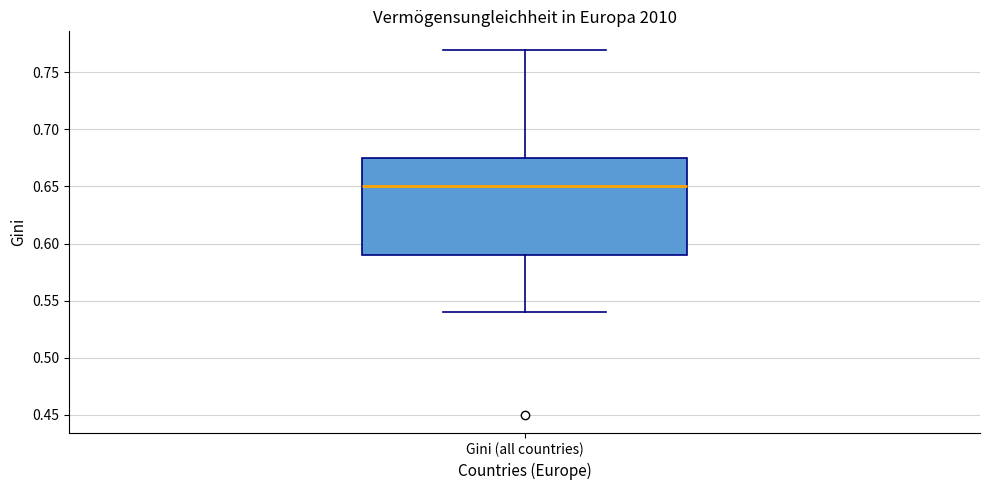

Where does the median line of the box for Gini (all countries) sit on the y-axis? The values are not printed on the chart, so give them approximately, as read against the axis.

0.650